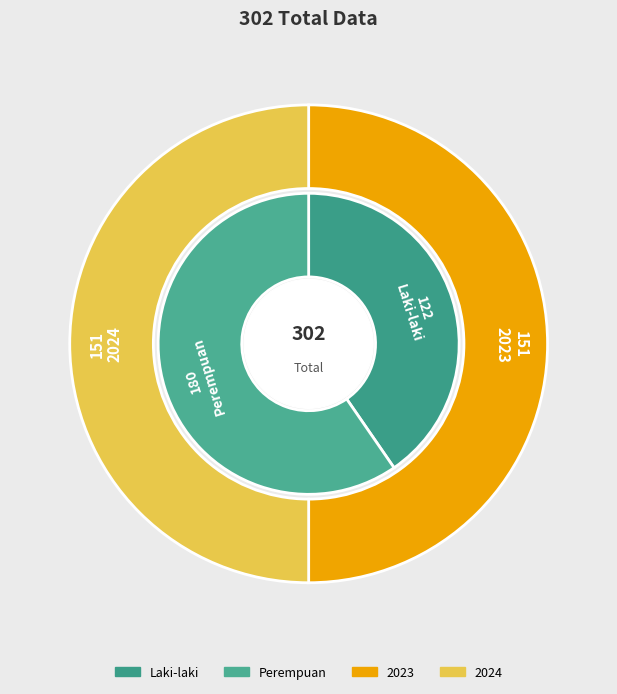

What percentage is the 2024 slice, to the nearest percent?

50%